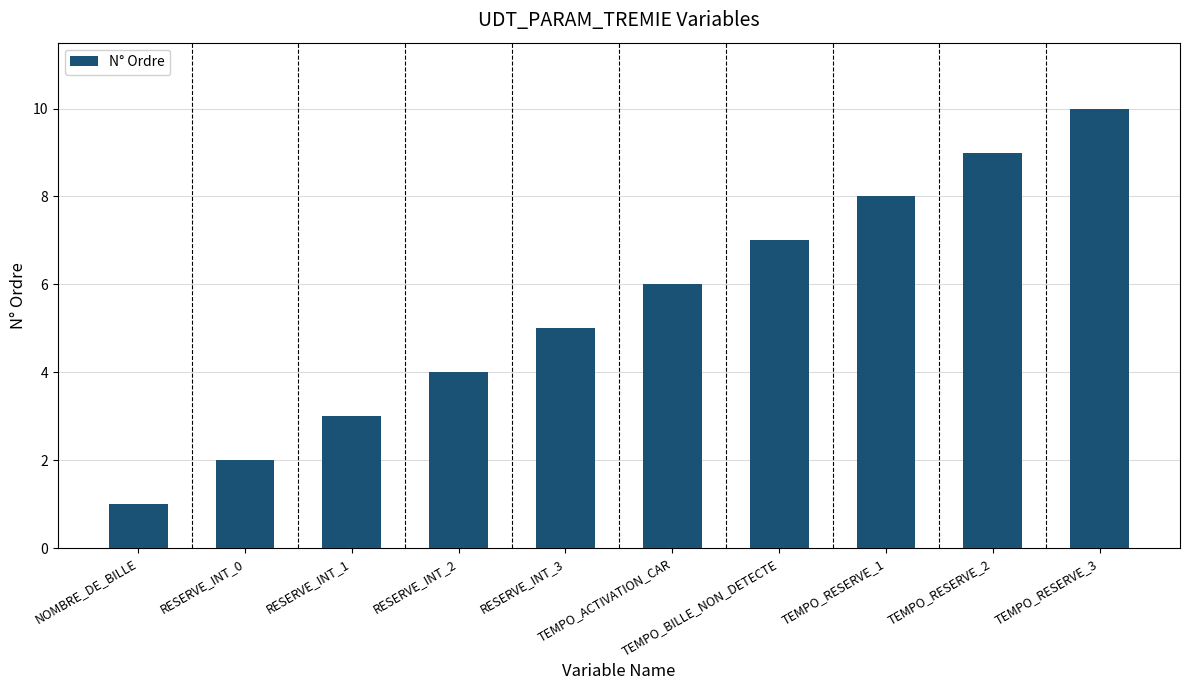

Are the bars horizontal?

No